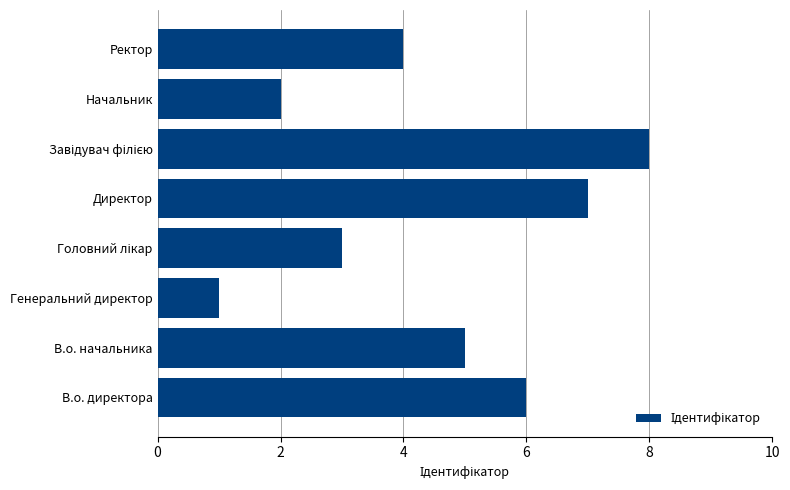

Is it true that the value at Начальник is 2?

True